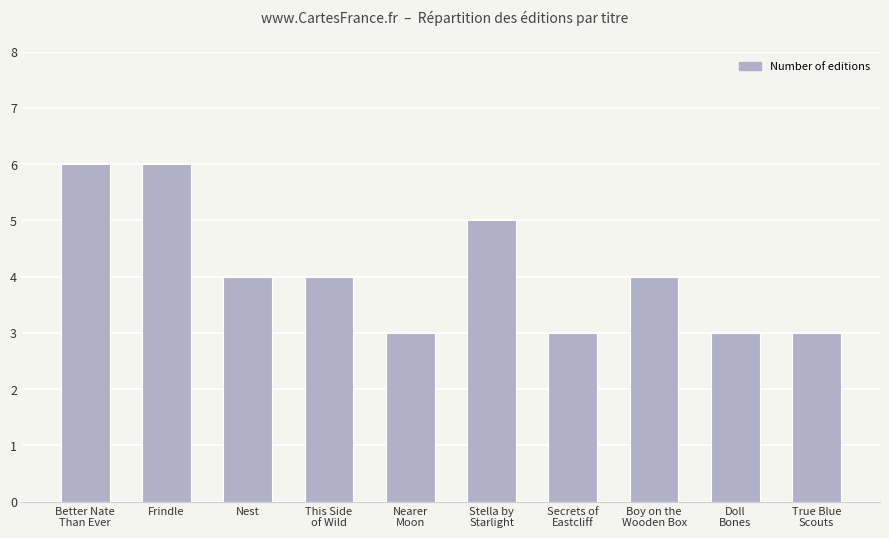

How many categories are shown in the chart?

10